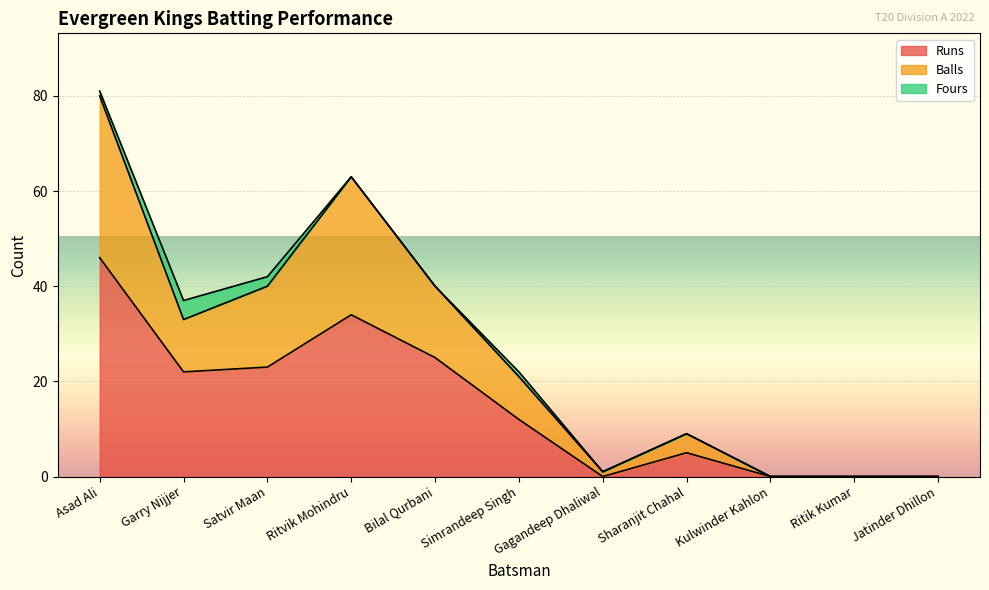

What is the total value across all series at Sharanjit Chahal?

9